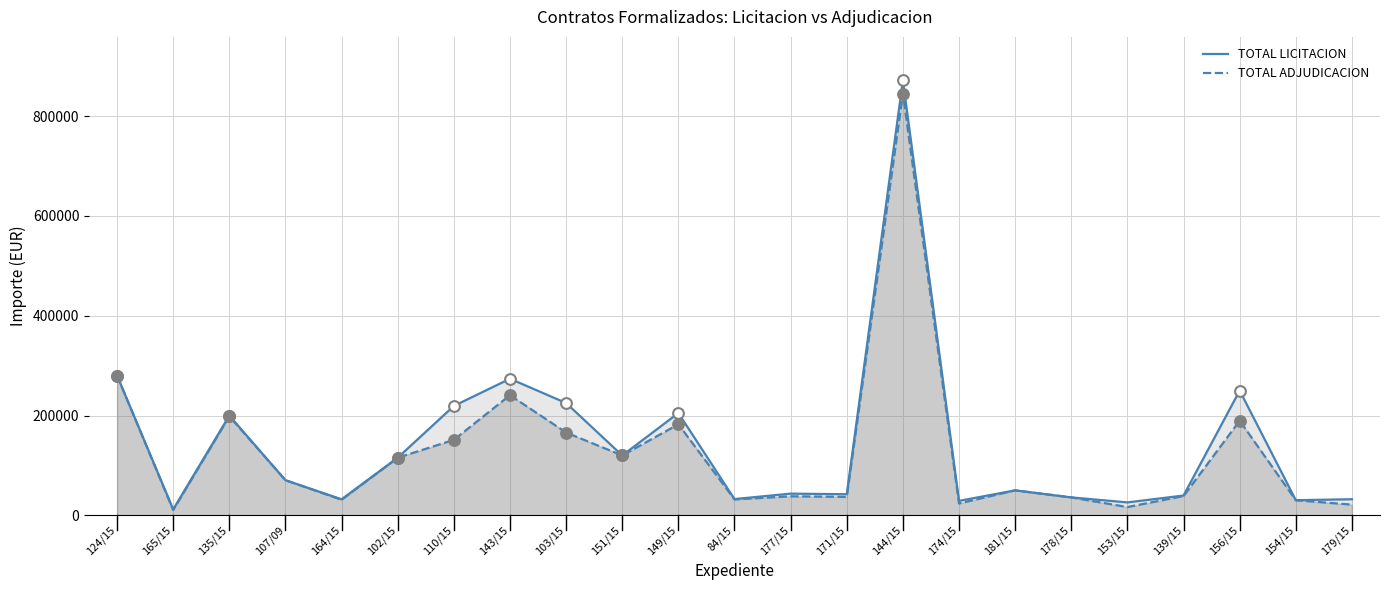

Which series contains the highest Y value?

TOTAL LICITACION